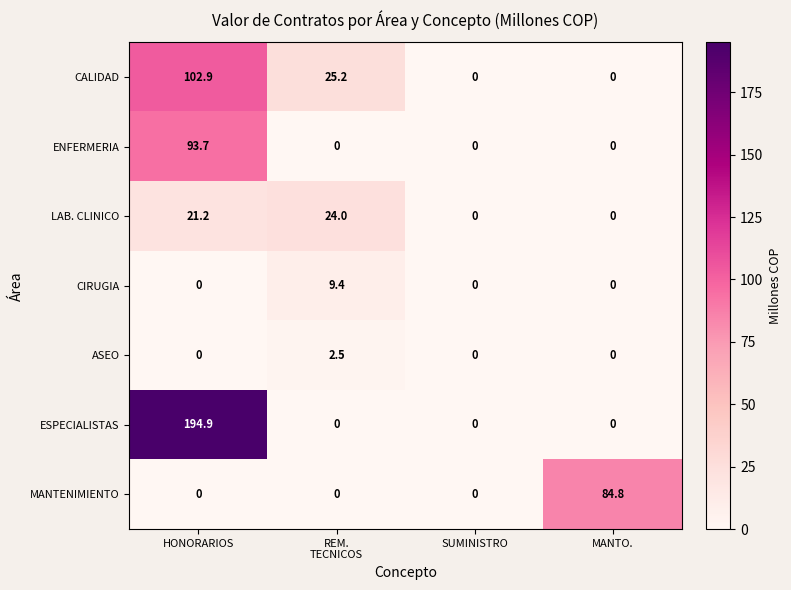

Reading left to right, what are all the values shown in this chart?

CALIDAD: 102.9	25.2	0.0	0.0
ENFERMERIA: 93.7	0.0	0.0	0.0
LAB. CLINICO: 21.2	24.0	0.0	0.0
CIRUGIA: 0.0	9.4	0.0	0.0
ASEO: 0.0	2.5	0.0	0.0
ESPECIALISTAS: 194.9	0.0	0.0	0.0
MANTENIMIENTO: 0.0	0.0	0.0	84.8